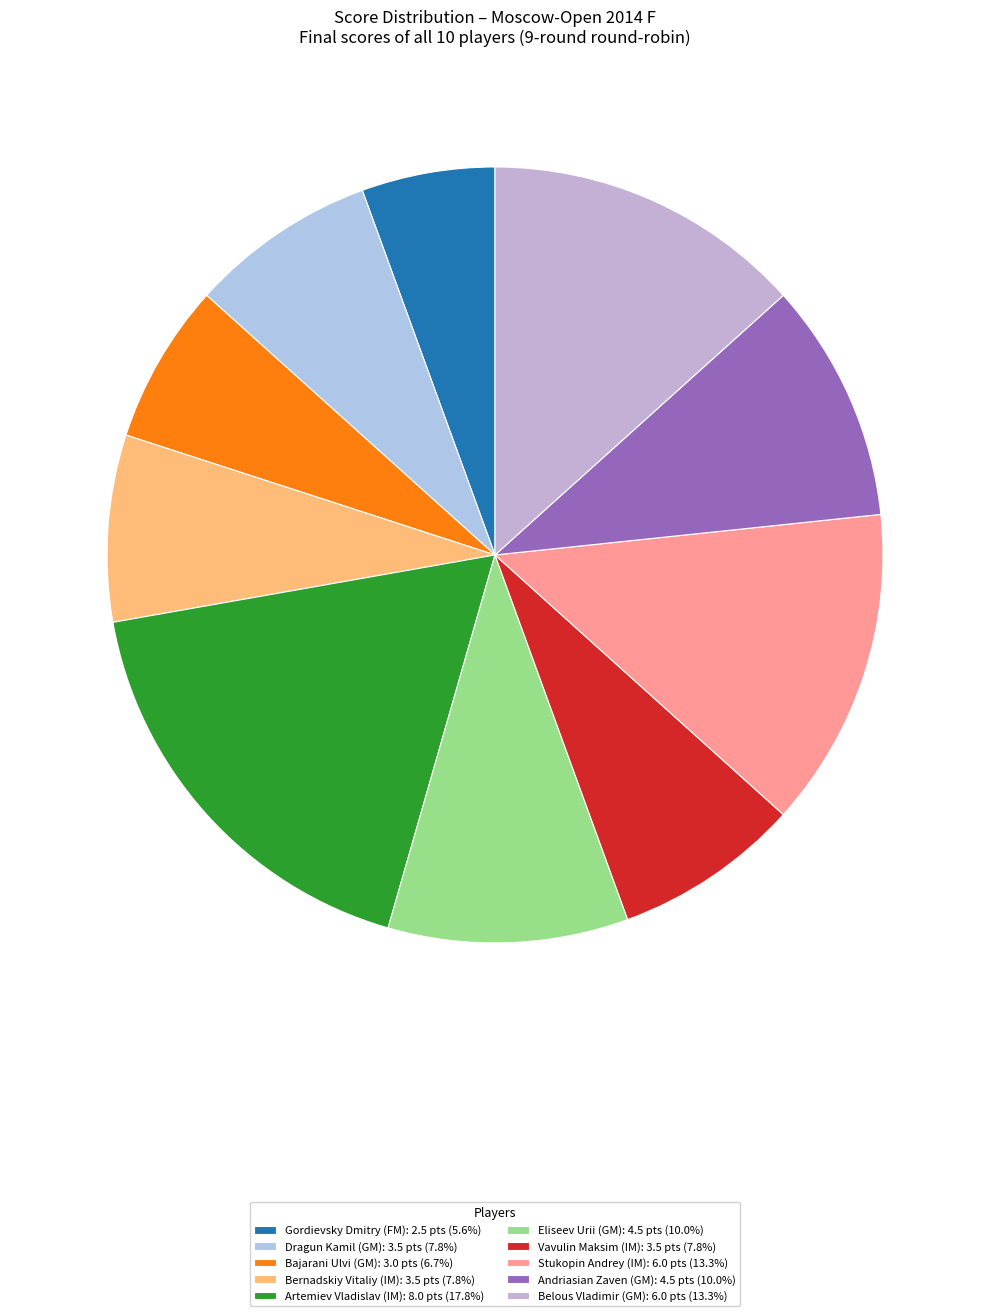

What is the change in value from Bajarani Ulvi (GM) to Vavulin Maksim (IM)?

+0.5